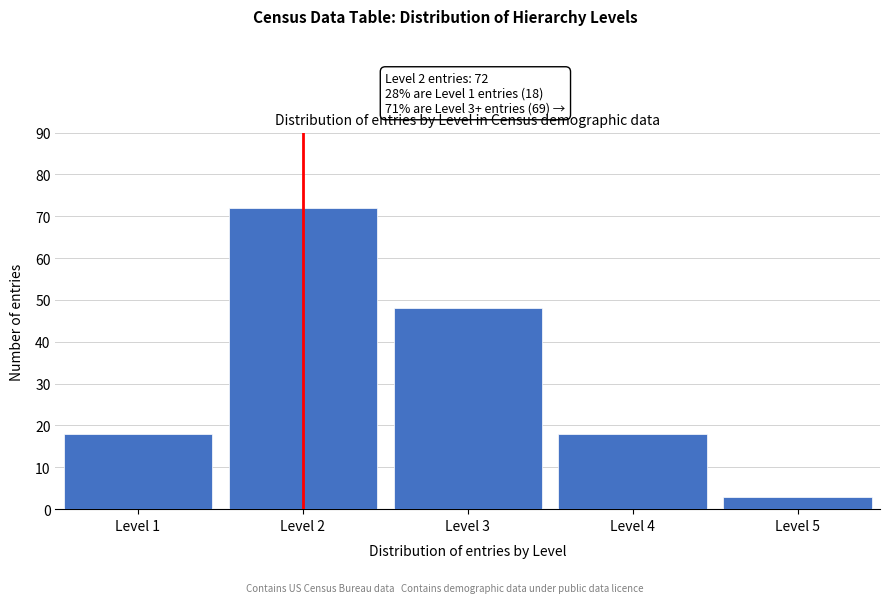

Reading left to right, extract all data points from this chart.

18	72	48	18	3